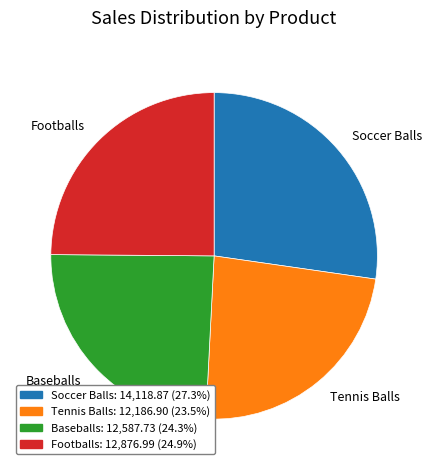

Does Soccer Balls represent more than half of the total?

No